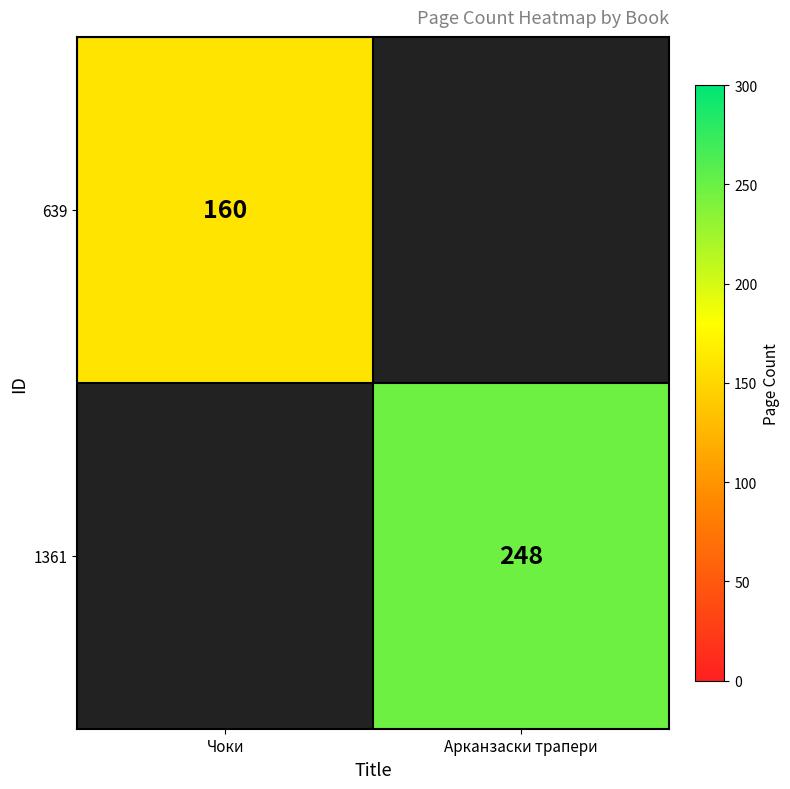

How many series are shown in this chart?

2